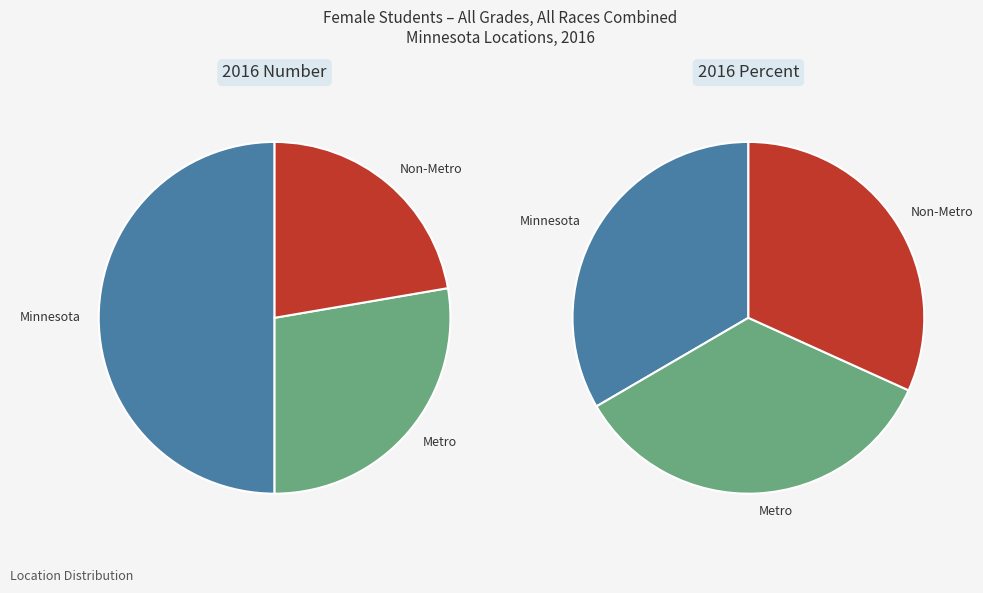

To the nearest percent, what is the difference between the largest and smallest slice percentages?

28%